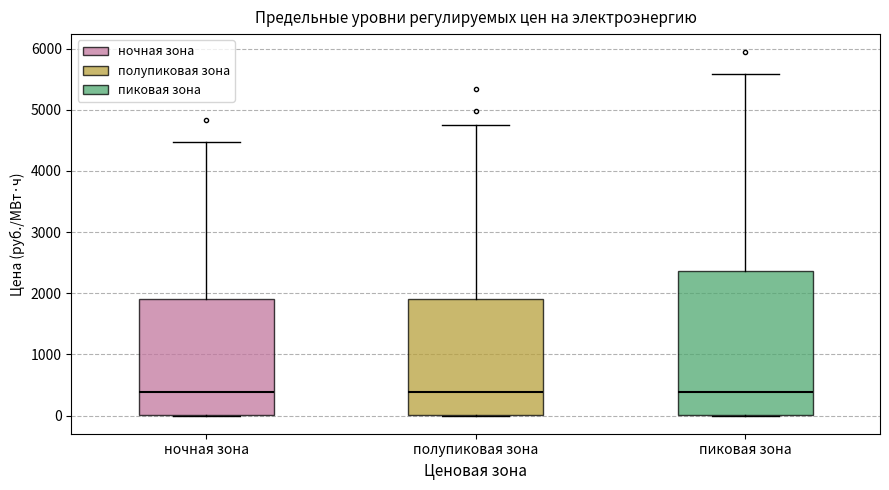

Where does the median line of the box for ночная зона sit on the y-axis? The values are not printed on the chart, so give them approximately, as read against the axis.

400